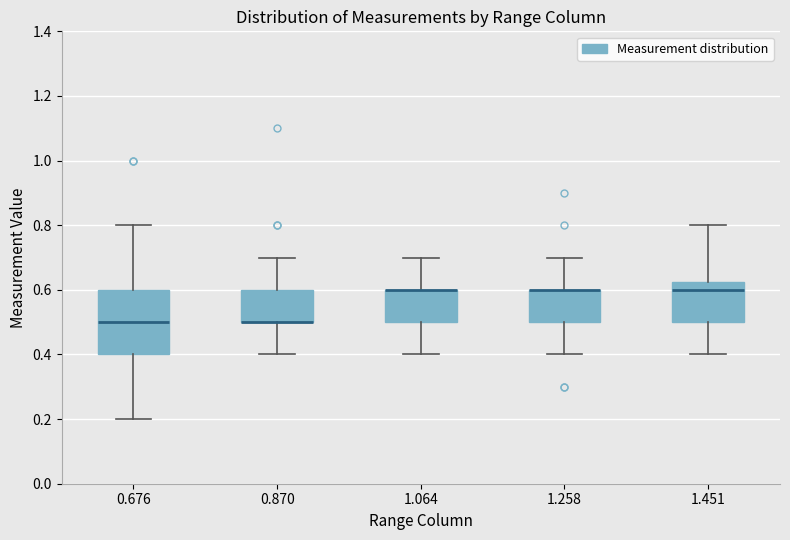

Comparing the boxes themselves (not the whiskers), which one is the tallest?

0.676